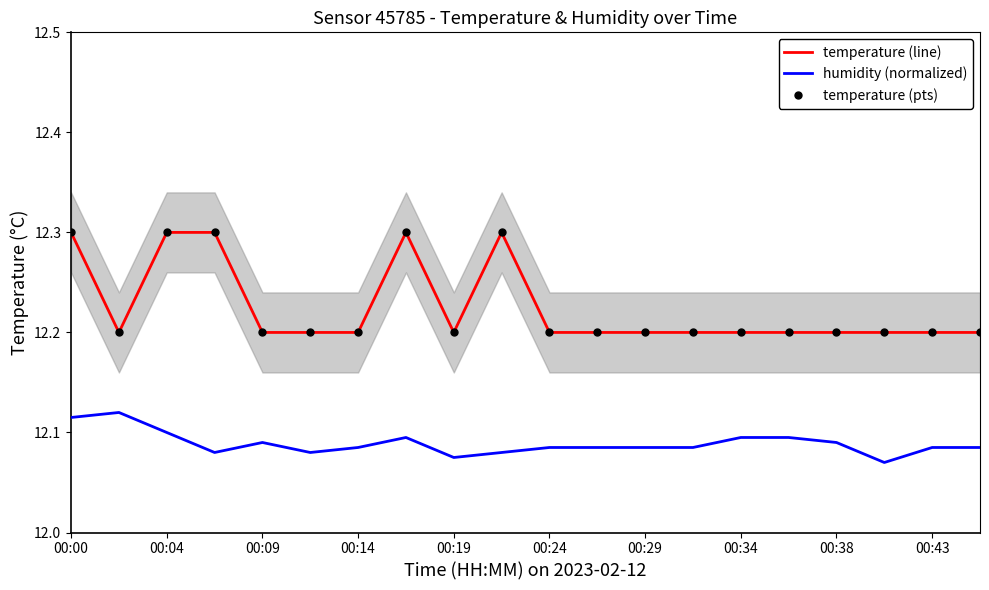

At how many categories does at least one series exceed 12?

20